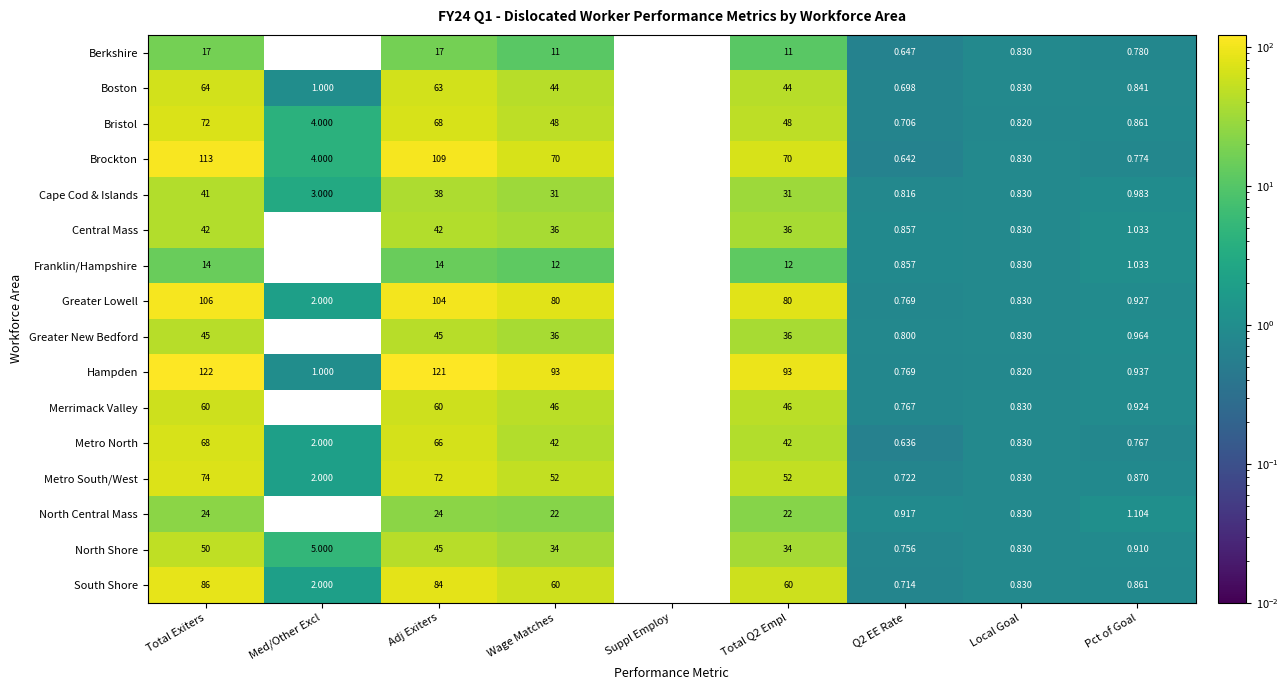

Which series has the largest total across all categories?

Hampden